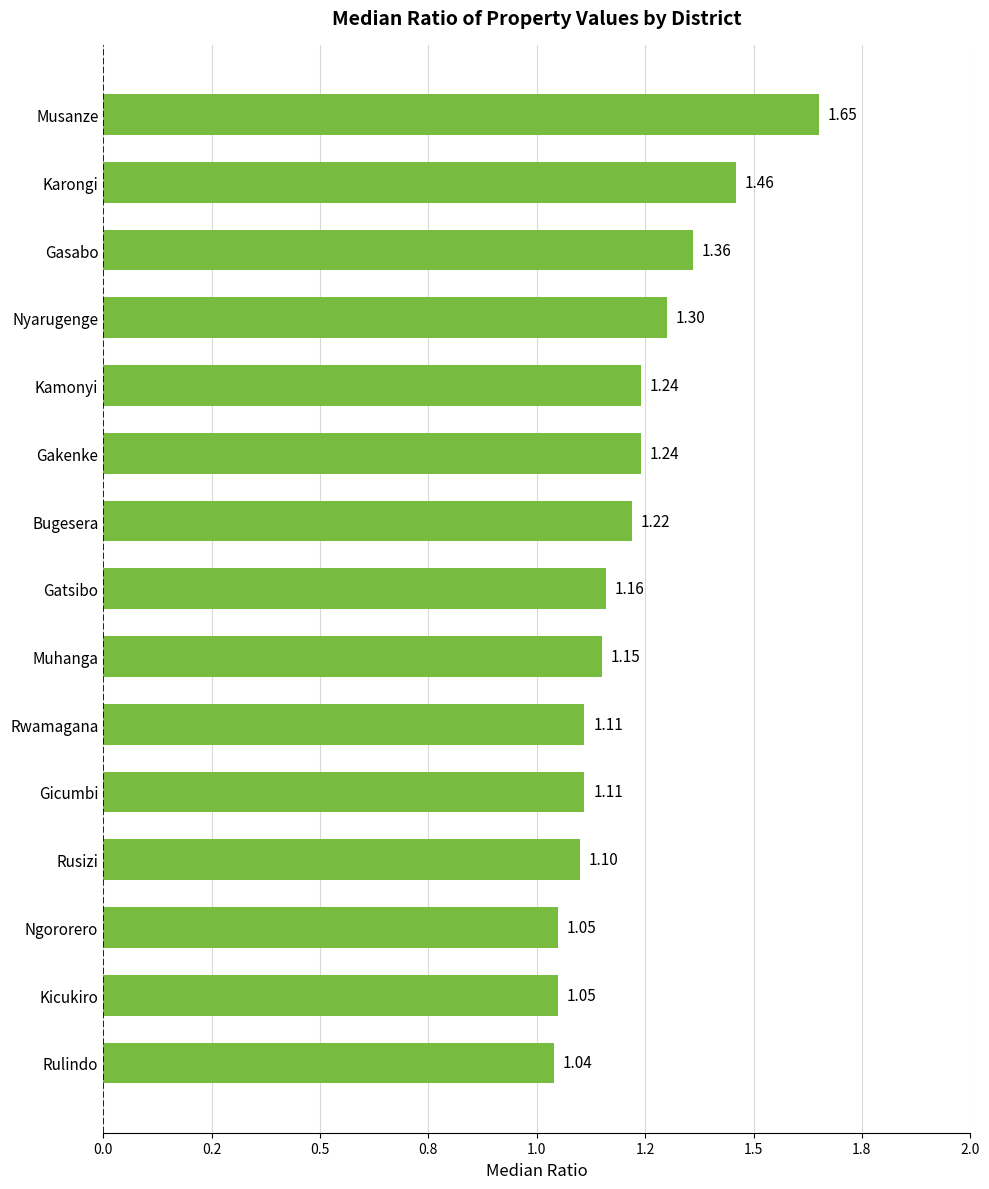

Does the chart contain any negative values?

No